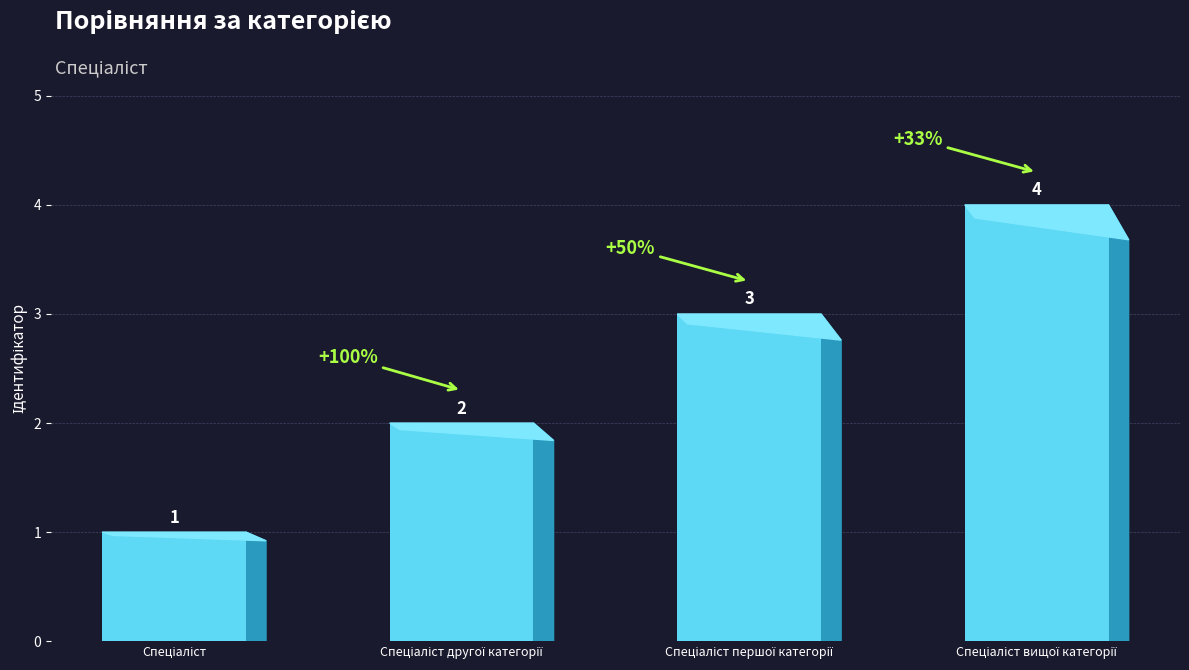

At which category does the chart reach its minimum across all series?

Спеціаліст